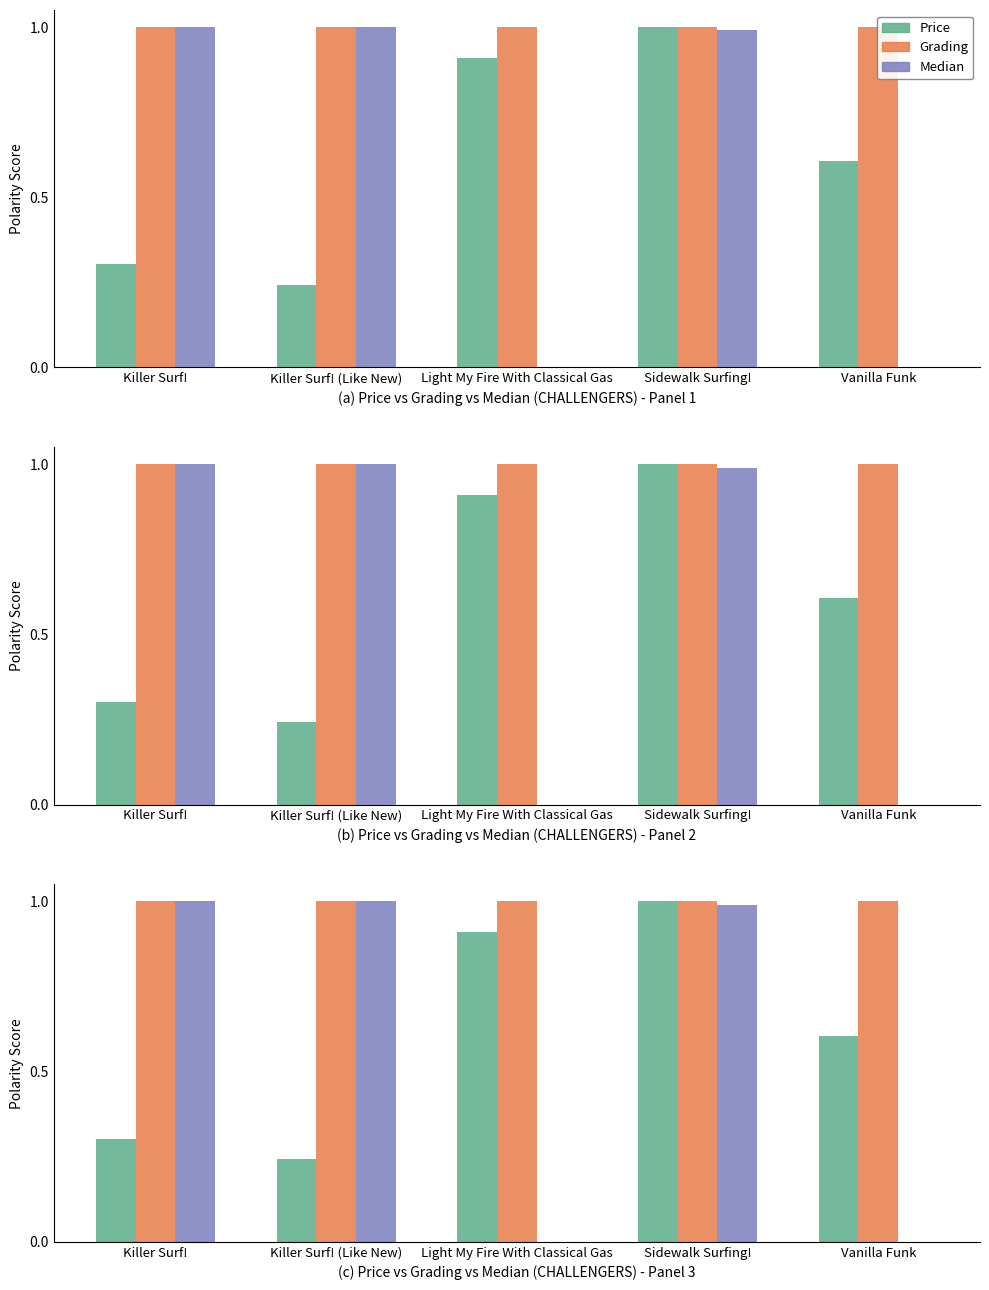

What are all the series names shown in the legend?

Price, Grading, Median